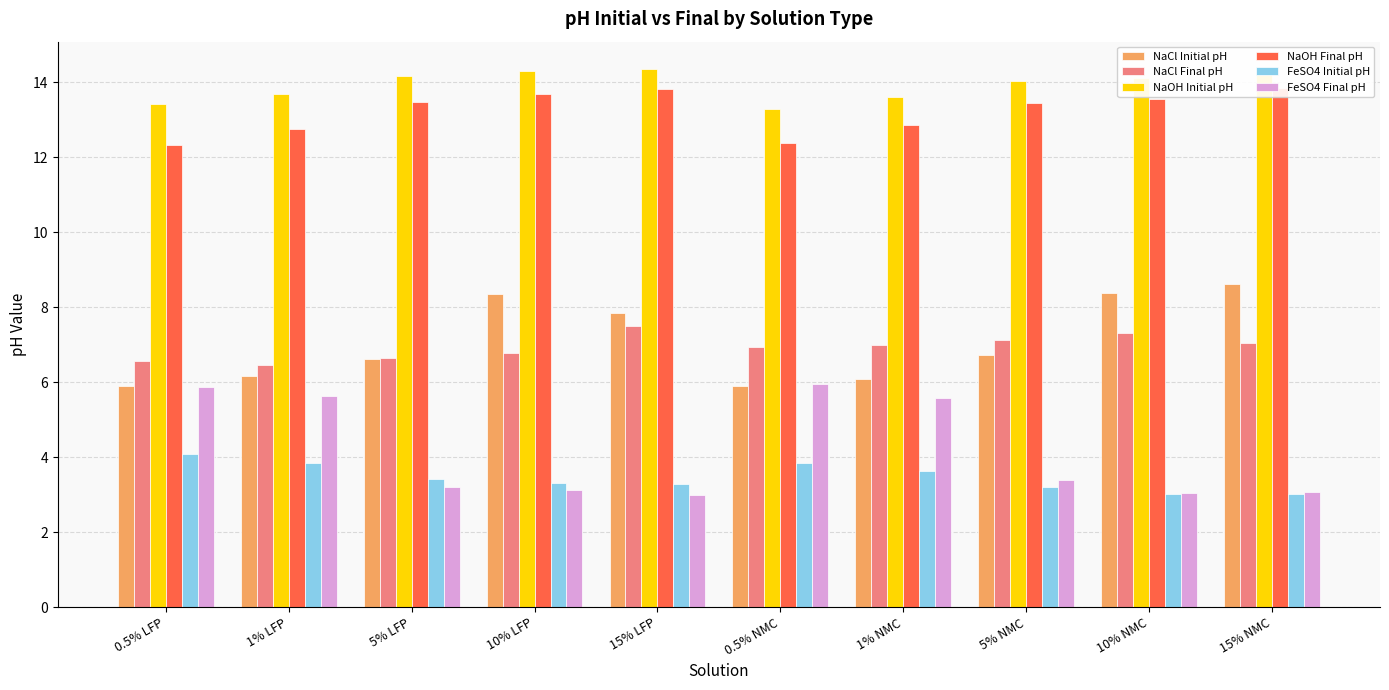

Where is FeSO4 Final pH nearest to the value 4?

5% NMC